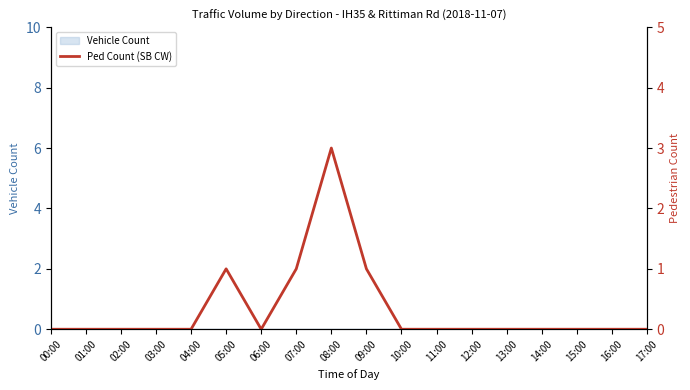

Rank the categories by value from lowest to highest.

00:00, 01:00, 02:00, 03:00, 04:00, 06:00, 10:00, 11:00, 12:00, 13:00, 14:00, 15:00, 16:00, 17:00, 05:00, 07:00, 09:00, 08:00